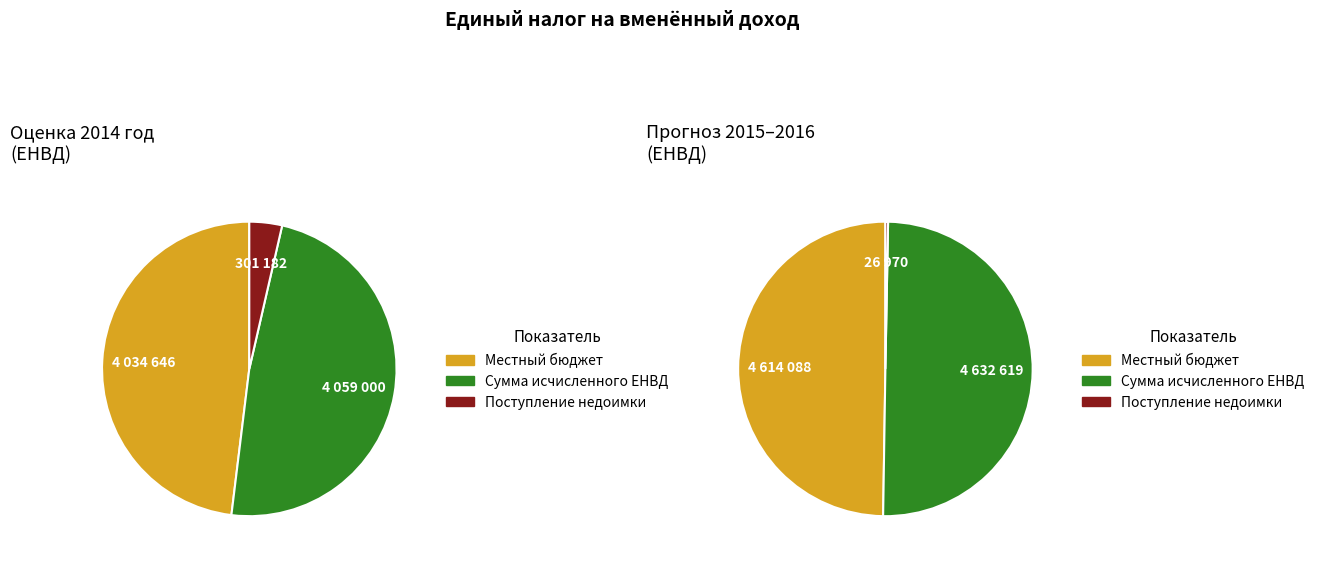

True or false: Поступление недоимки accounts for 3% of the total.

True